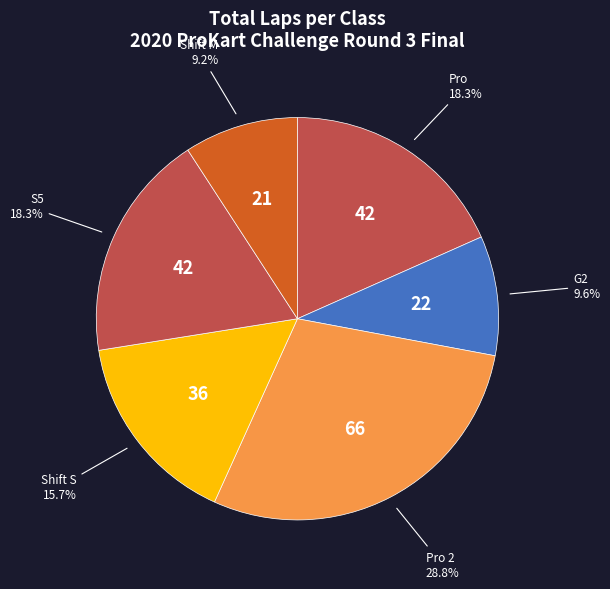

How many slices are in this pie chart?

6